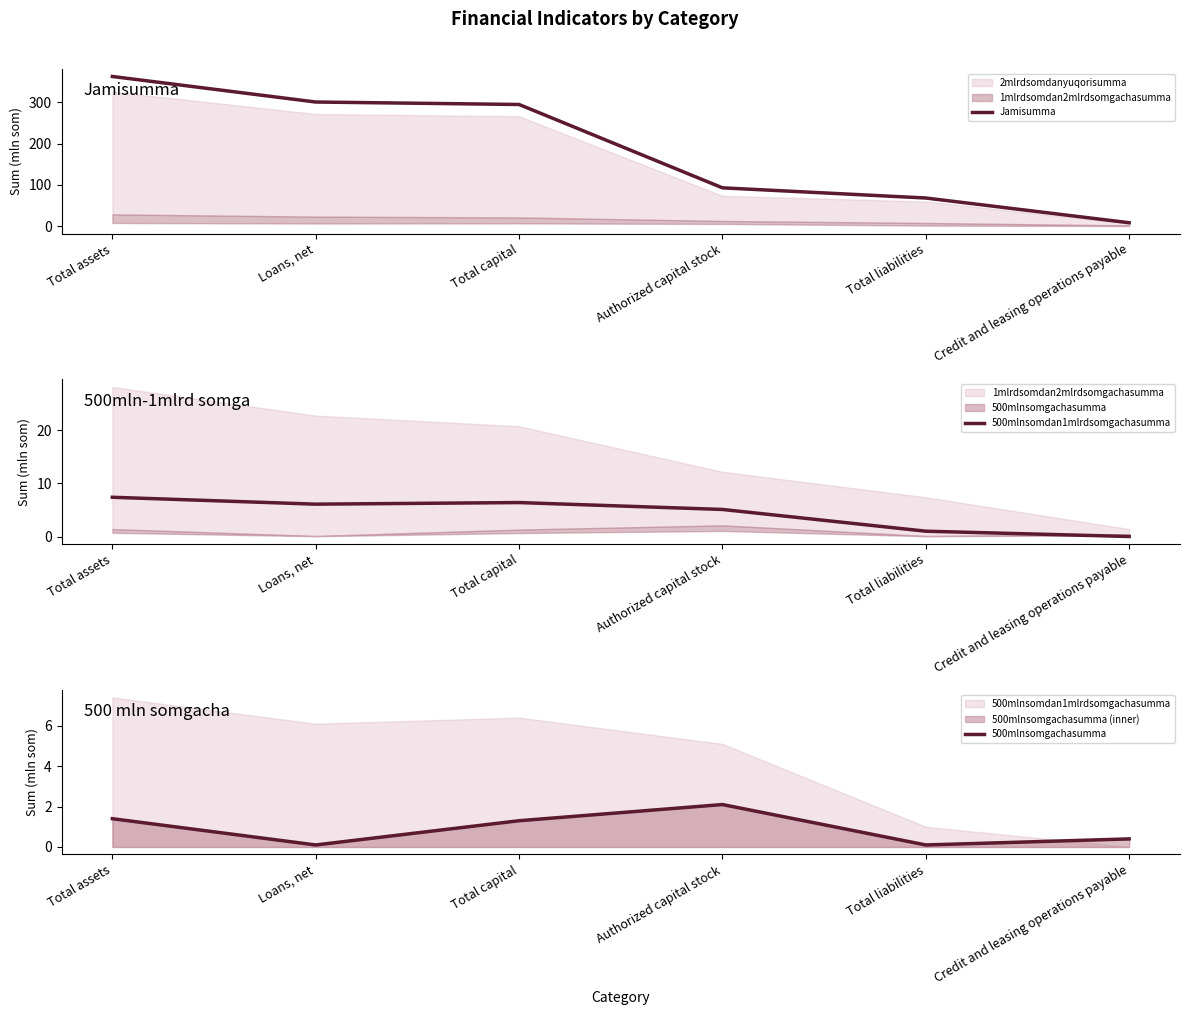

After their last crossing, which series has the higher values: 500mlnsomgachasumma or 500mlnsomdan1mlrdsomgachasumma?

500mlnsomgachasumma